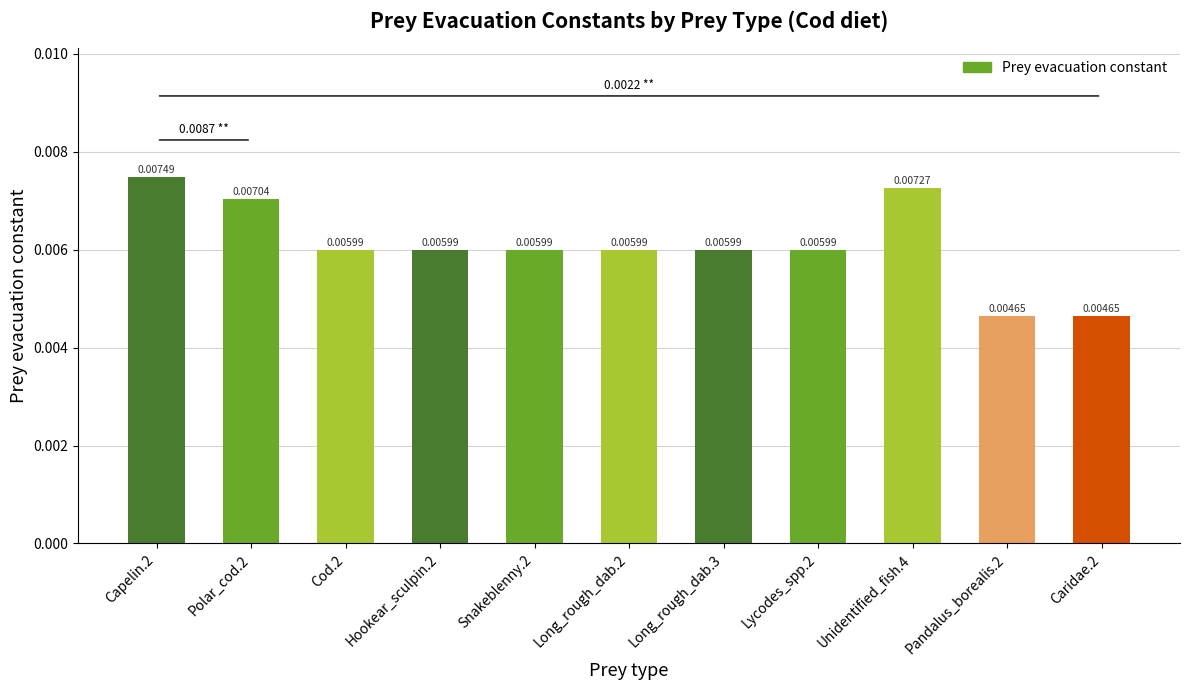

How many bars are there in total?

11